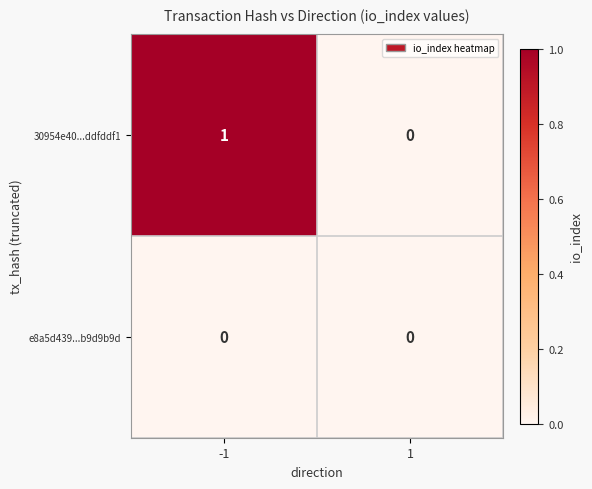

How many distinct data groups are displayed?

2